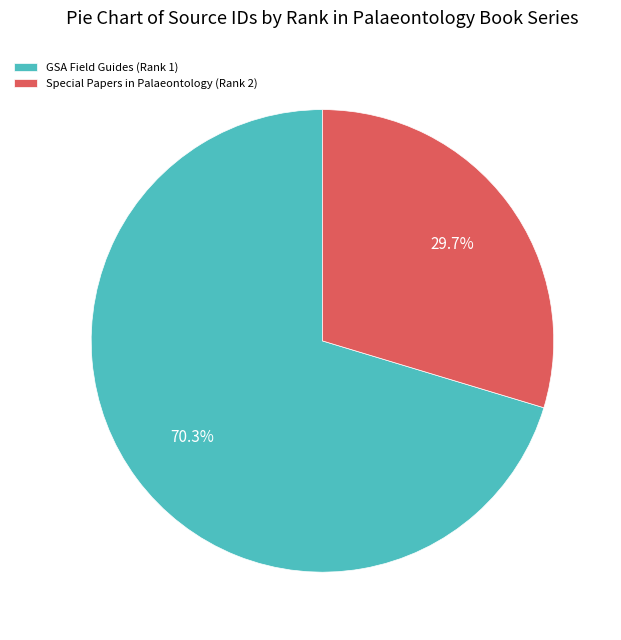

Which category has the biggest portion of the pie?

GSA Field Guides (Rank 1)